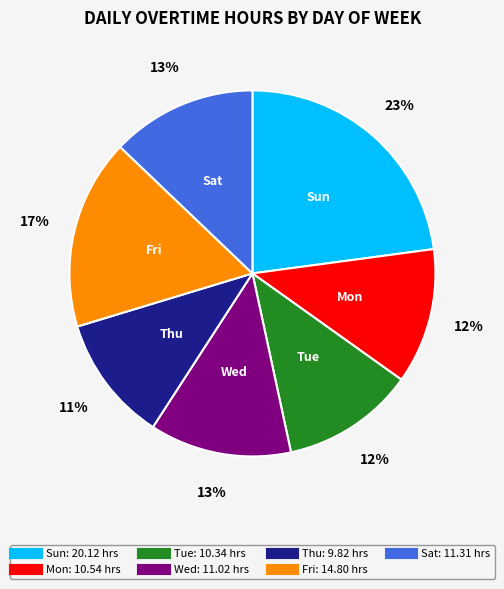

Combined, do Fri and Sun account for over 50%?

No